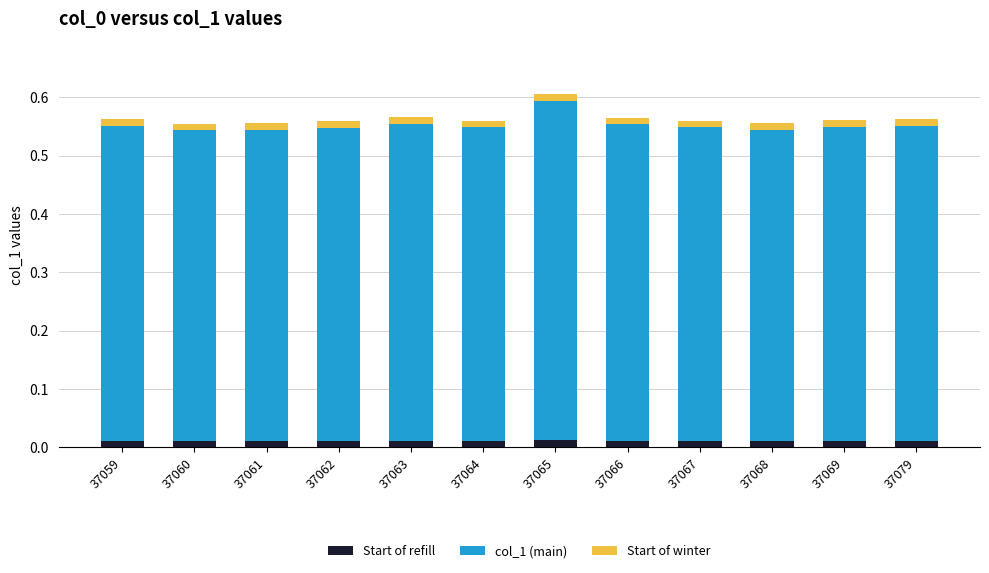

Count the Start of refill values in the range 0 to 1.

12